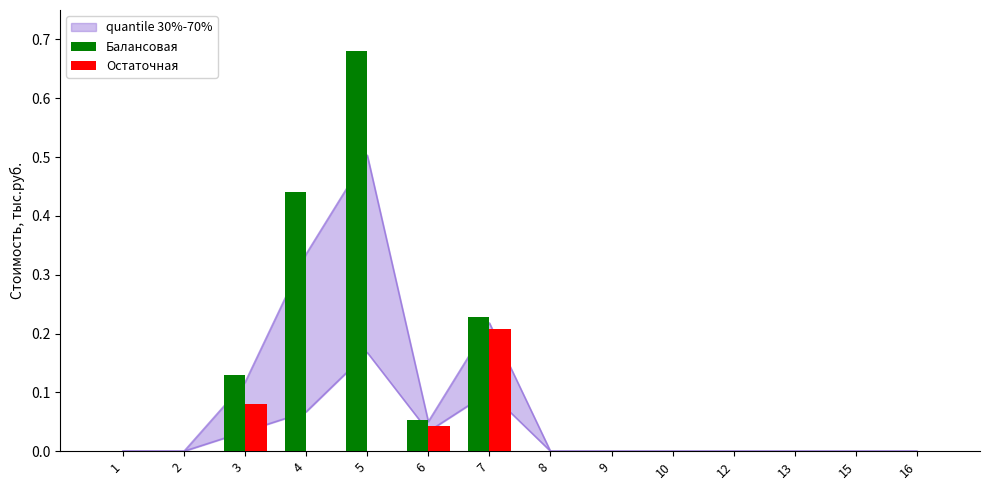

How many data points in Остаточная are above 0?

3